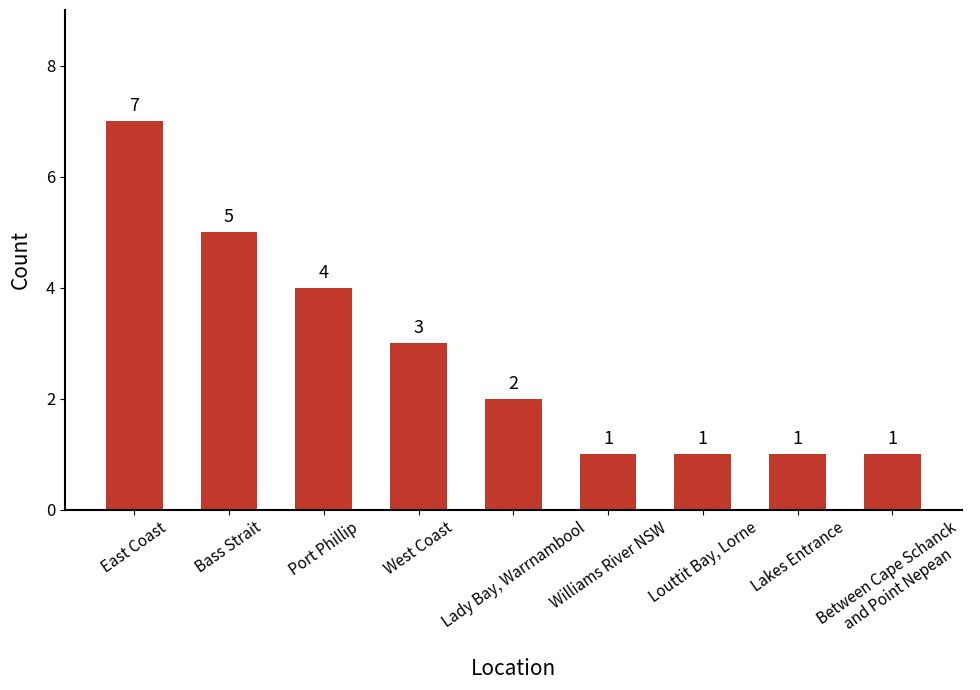

What is the change in value from Bass Strait to Port Phillip?

-1